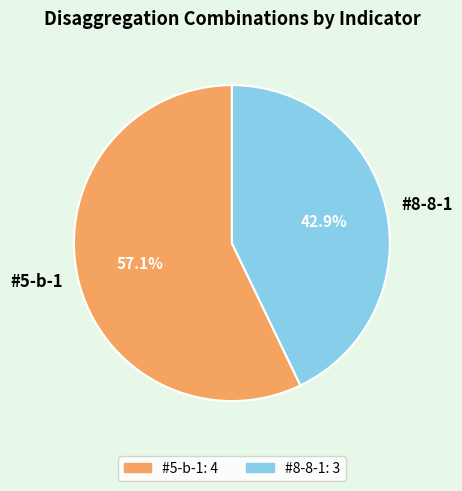

Is #8-8-1 the majority of the pie?

No